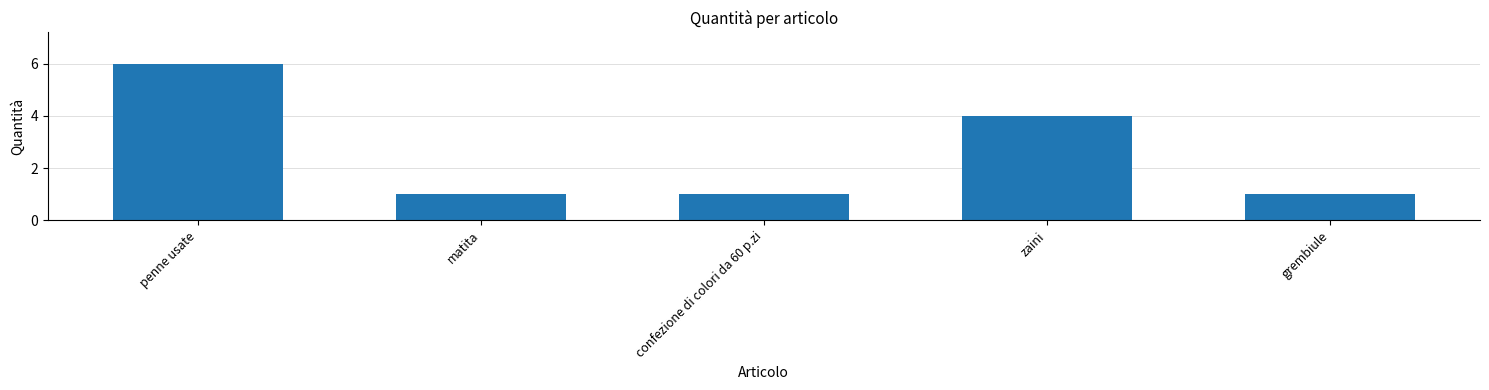

What is the greatest value displayed?

6